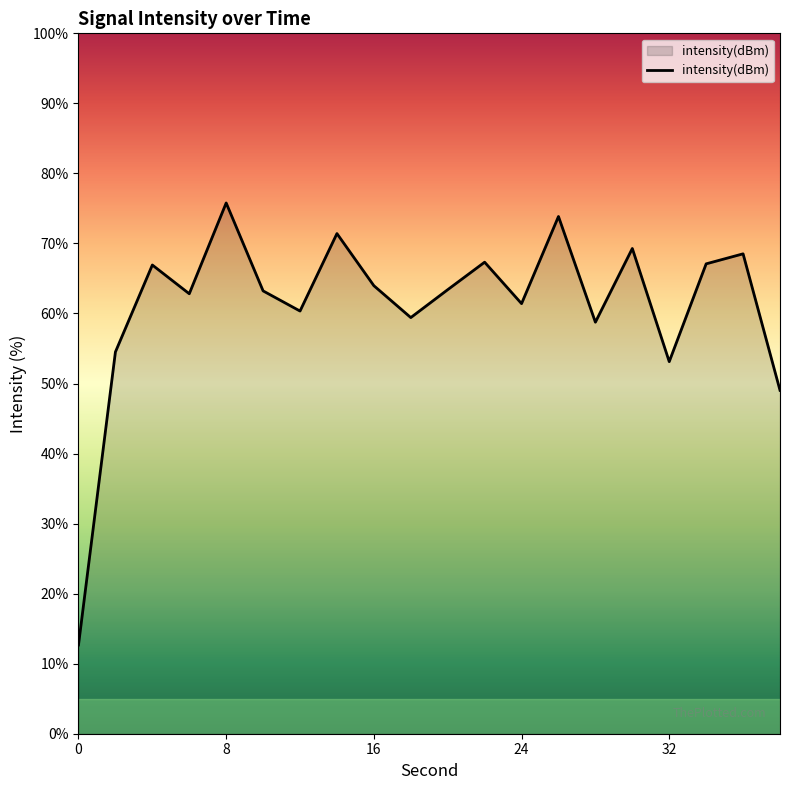

What is the difference between the second highest and second lowest values?

24.8